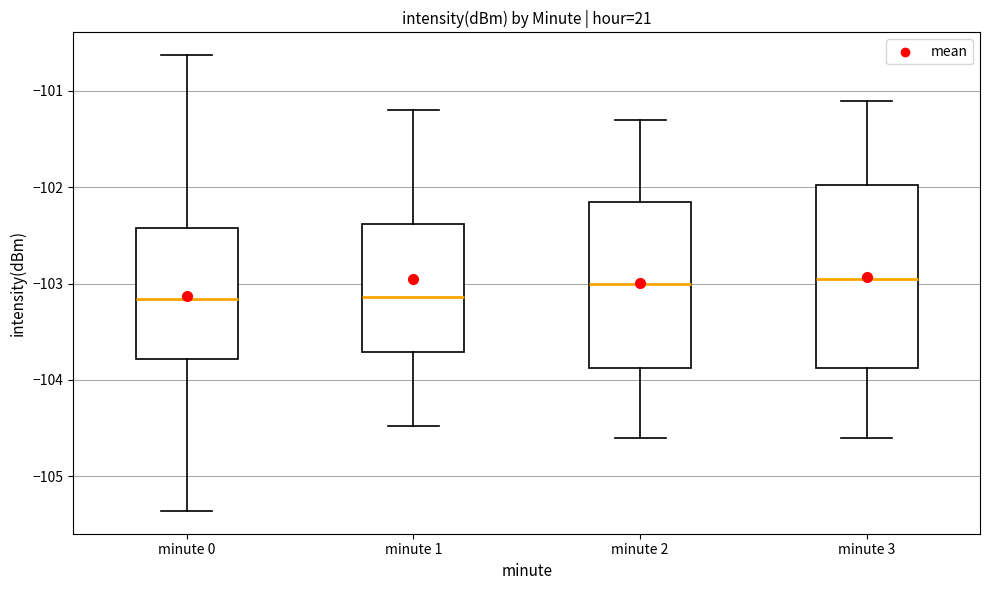

Where does the lower whisker of the box for minute 2 end on the y-axis? The values are not printed on the chart, so give them approximately, as read against the axis.

-104.6